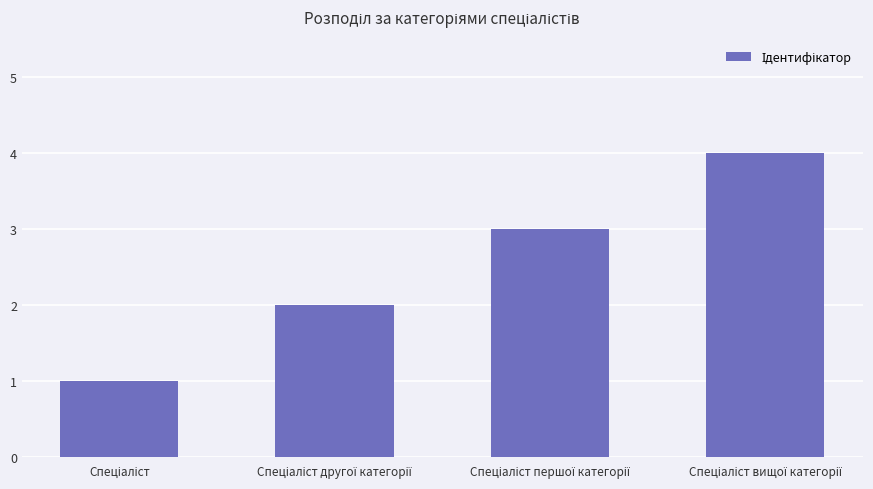

What is the sum of all values?

10